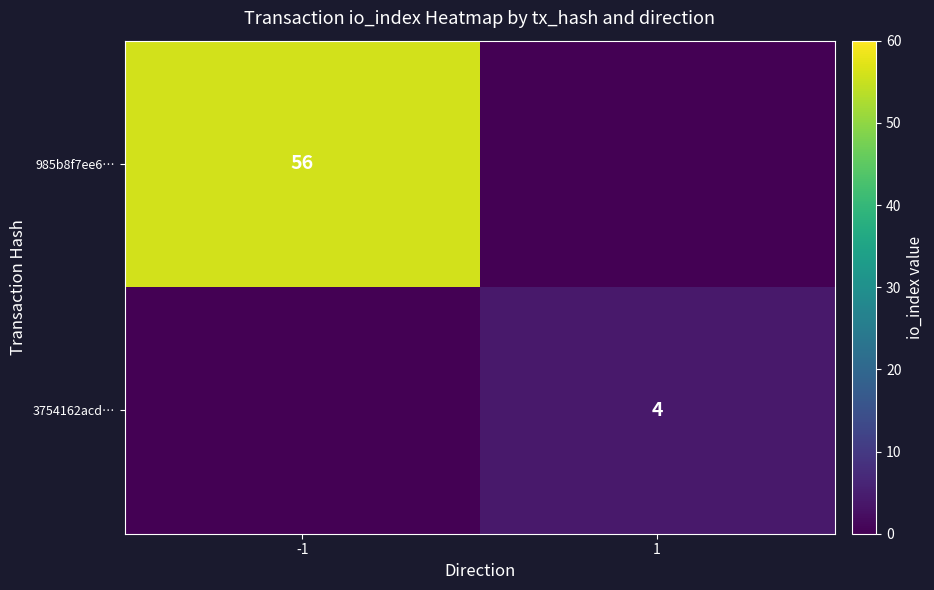

Is the value of 3754162acd… at 1 greater than the value of 985b8f7ee6… at -1?

No